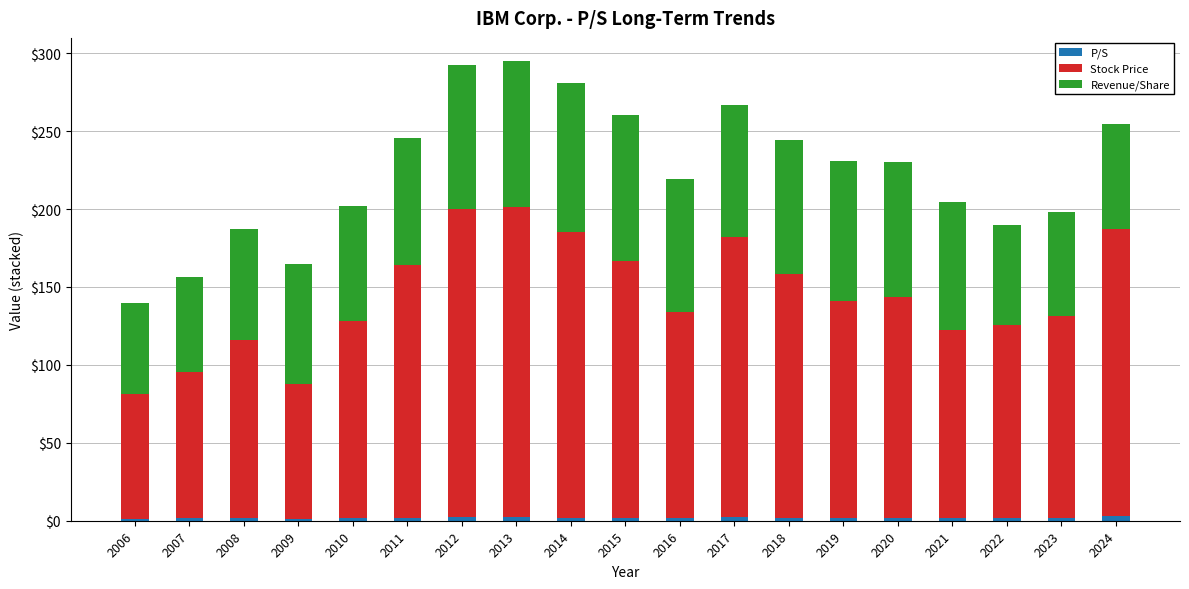

How many data points does each series have?

19